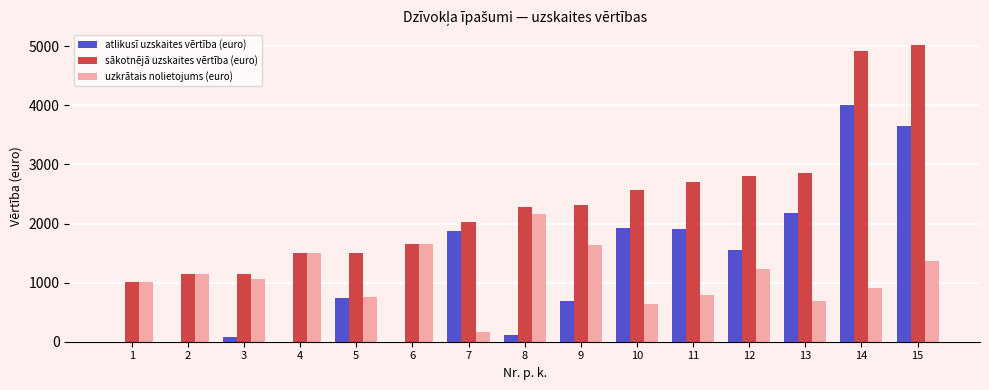

Is the value of uzkrātais nolietojums (euro) at 12 greater than the value of atlikusī uzskaites vērtība (euro) at 3?

Yes